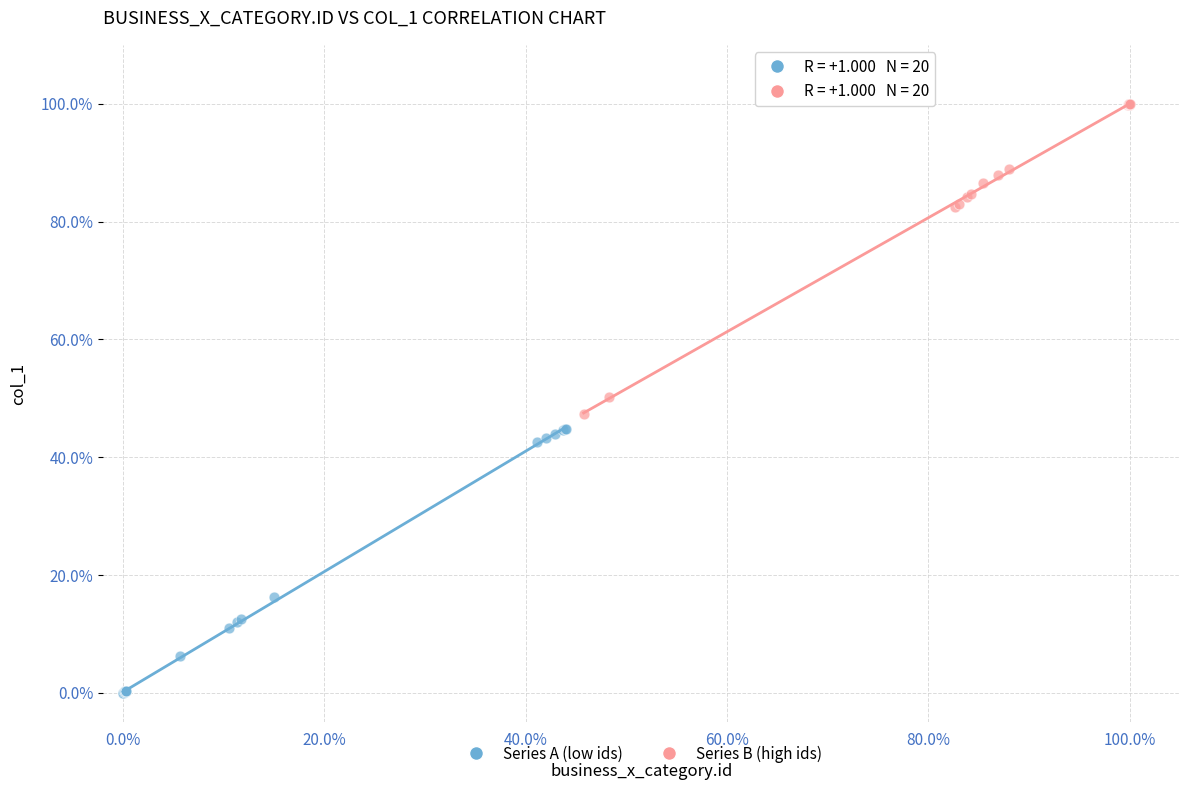

Which series contains the highest Y value?

Series B (high ids)